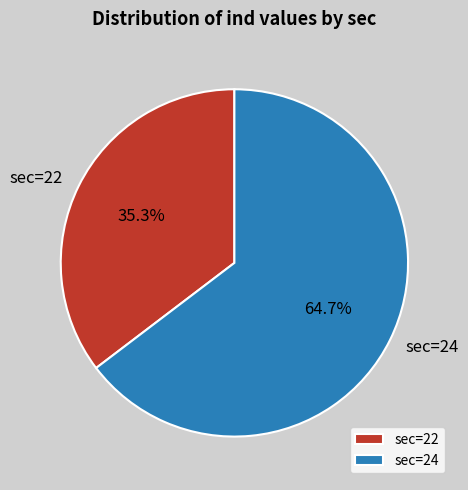

To the nearest percent, what is the difference between the sec=22 and sec=24 slice percentages?

29%